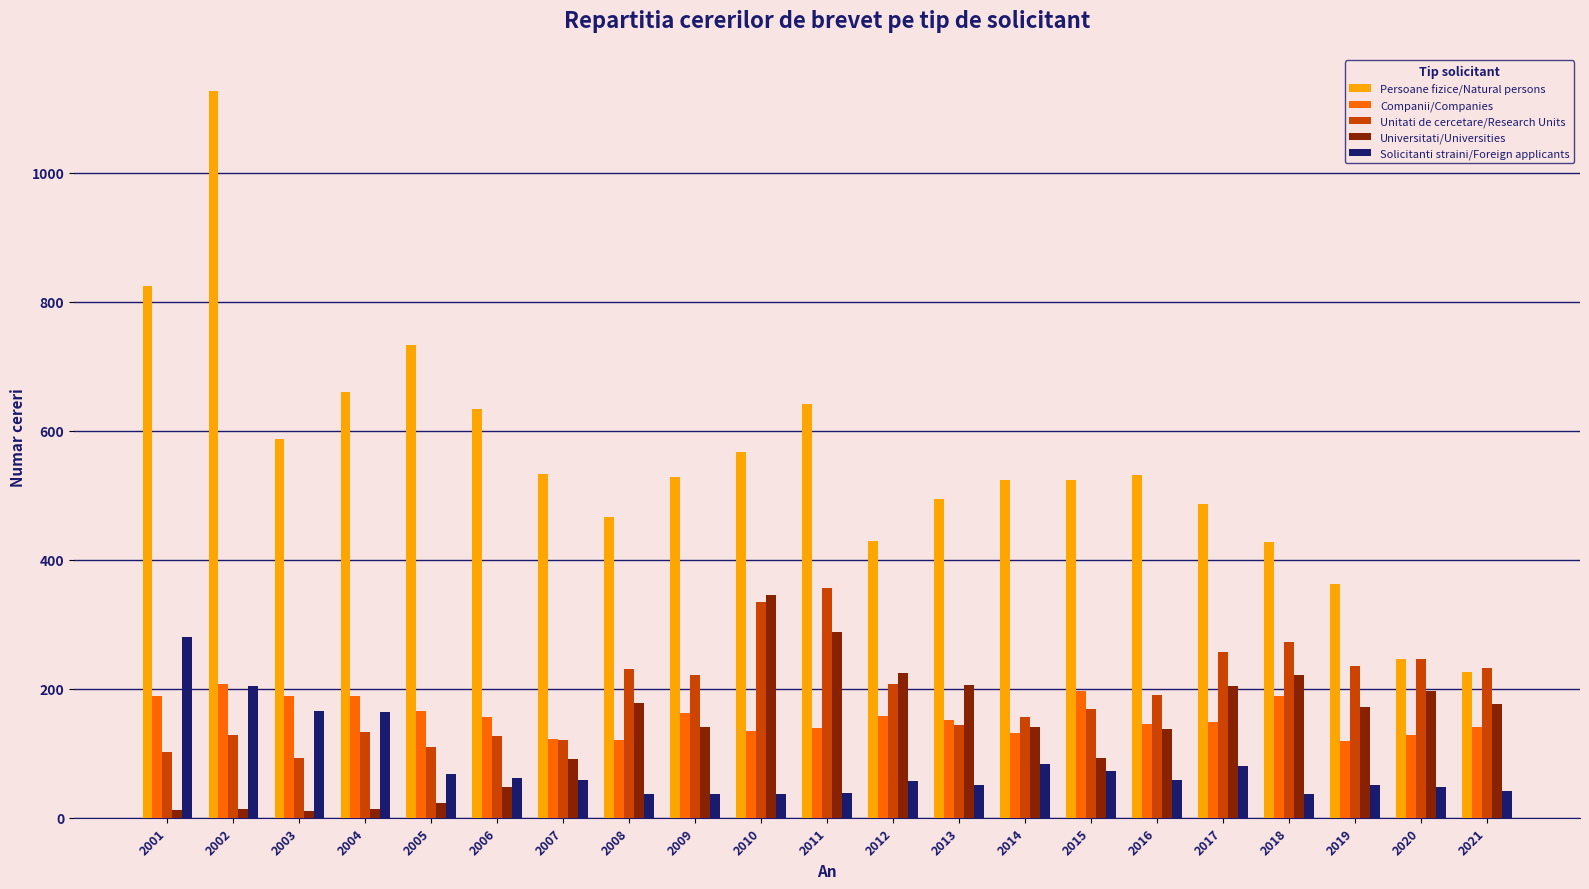

Count the number of data series in this chart.

5